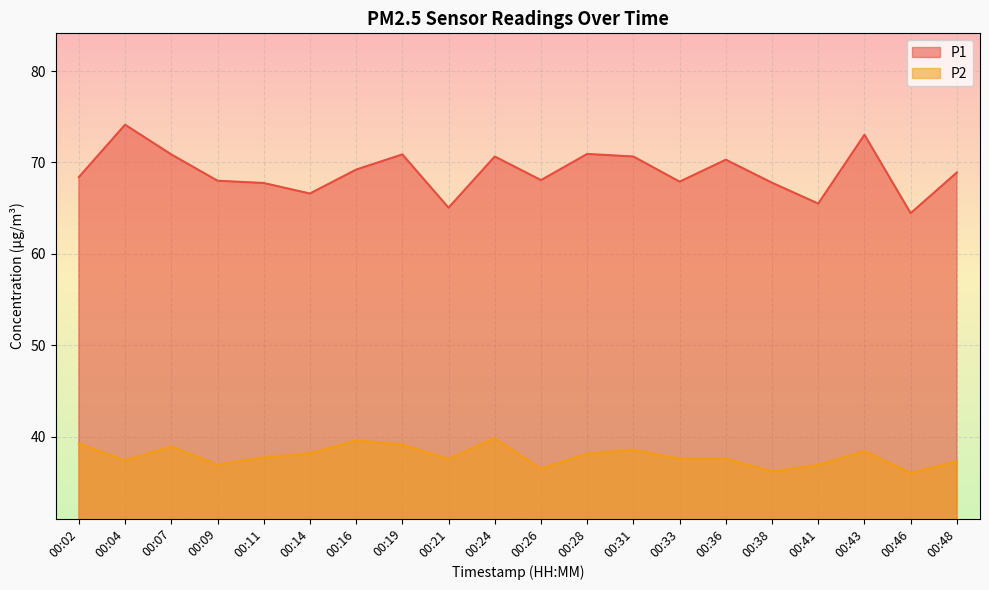

Is it true that P1 equals 68.4 at 00:02?

True